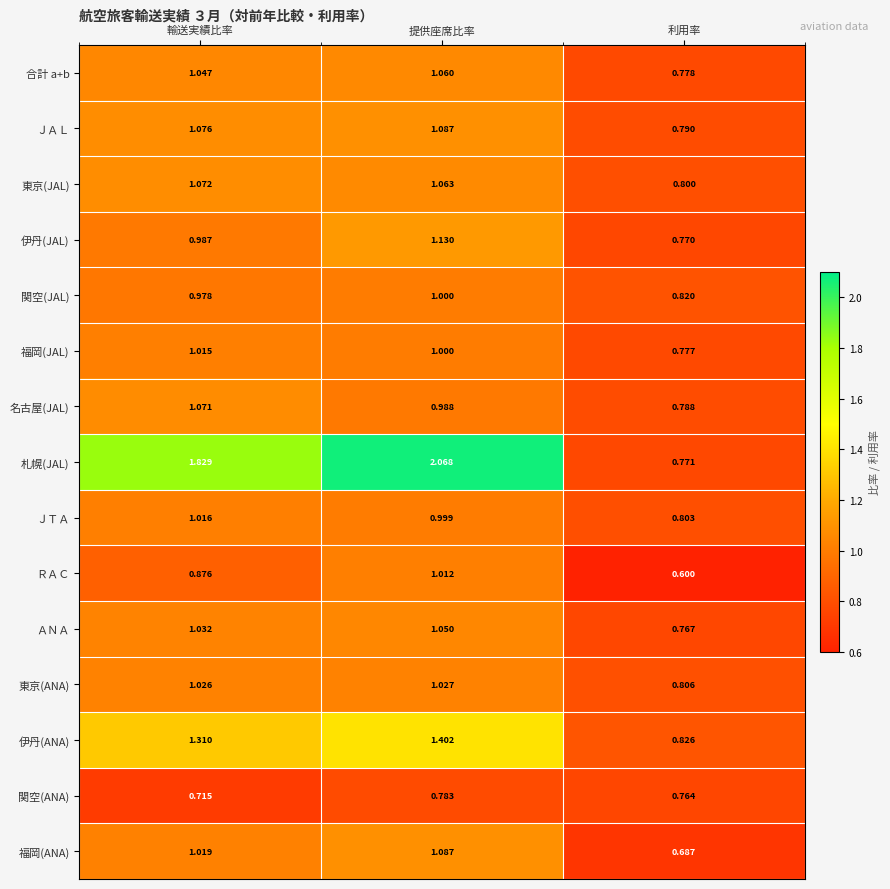

List the labels in order of 福岡(JAL) value, largest first.

輸送実績比率, 提供座席比率, 利用率